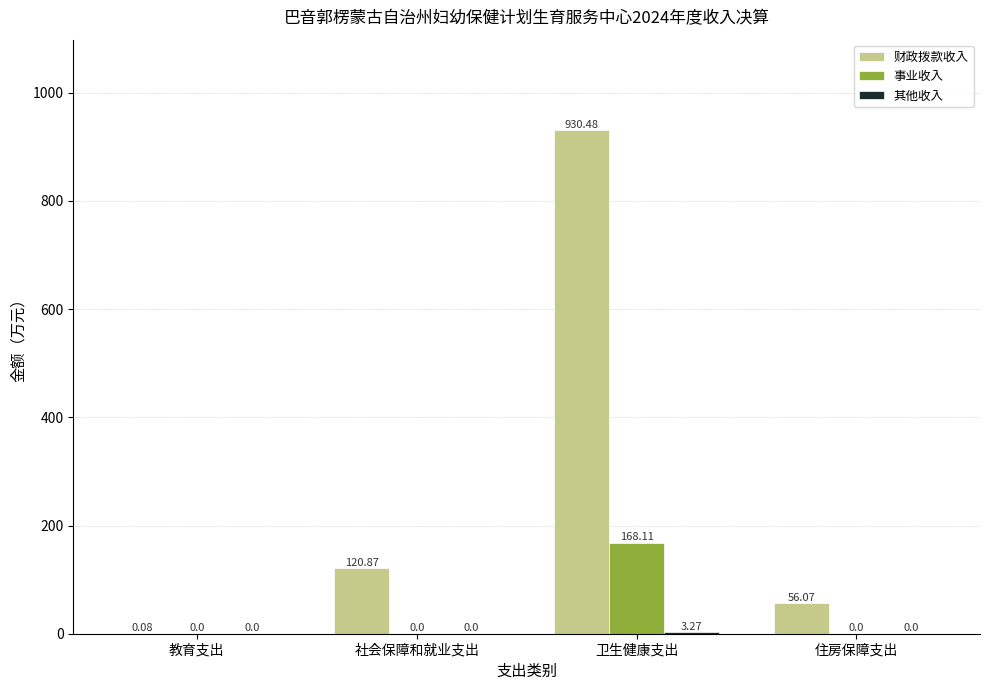

The 事业收入 series shows 110.7 at 社会保障和就业支出. True or false?

False